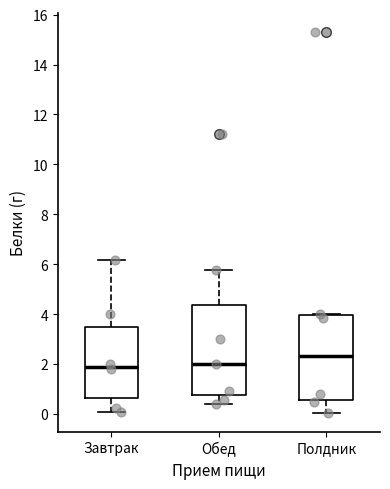

Reading left to right, transcribe this box plot: for each box, give where its median line is, the range the box spans, and where its two whiskers end, as read against the y-axis. The values are not printed on the chart, so give them approximately, as read against the axis.

Завтрак: median 2.0, box 0.6 to 3.6, whiskers 0.0 to 6.2
Обед: median 2.0, box 0.8 to 4.4, whiskers 0.4 to 5.8
Полдник: median 2.4, box 0.6 to 4.0, whiskers 0.0 to 4.0